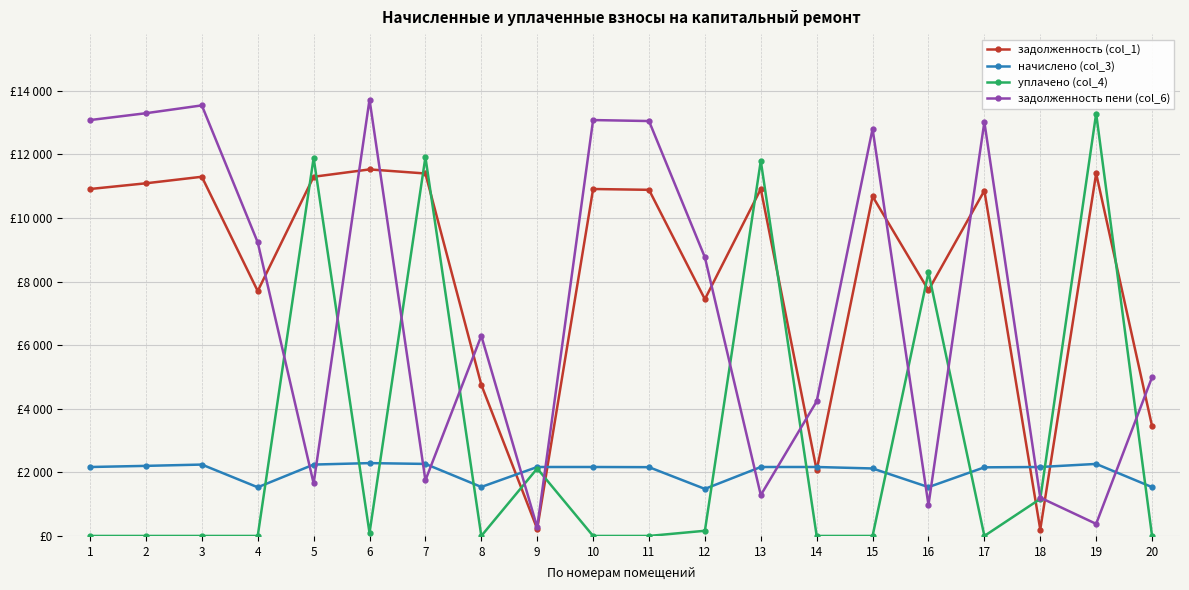

The value of задолженность (col_1) at 12 is 7447.2. True or false?

True